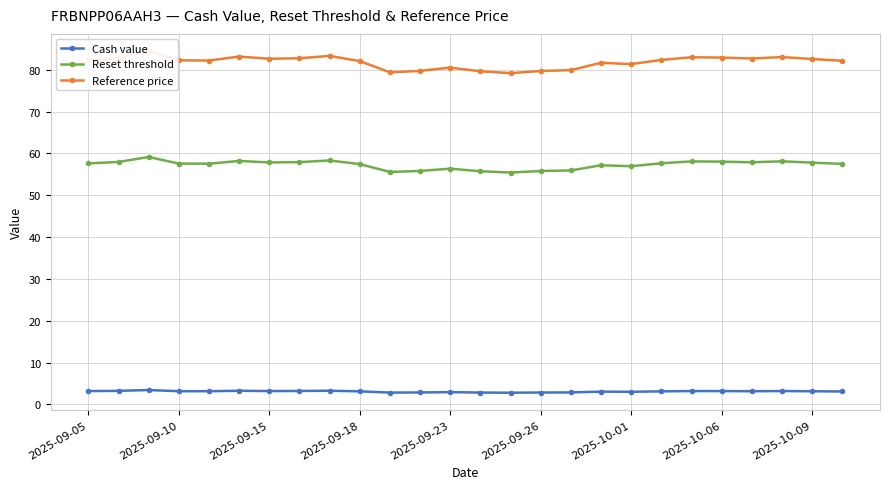

True or false: Reset threshold has more than 0 points higher than both neighbors.

True